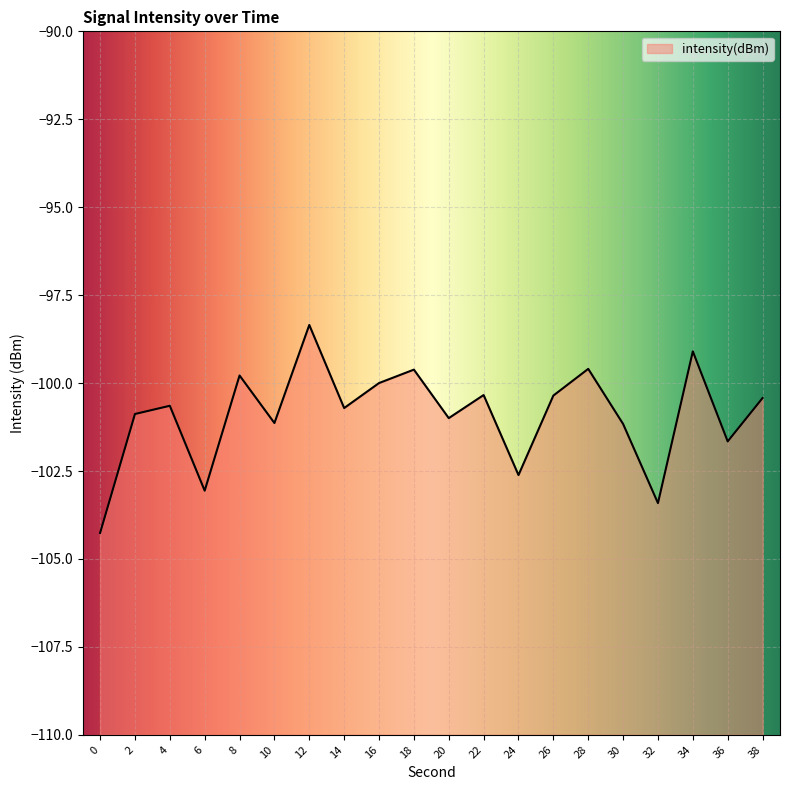

What is the average value?

-100.9